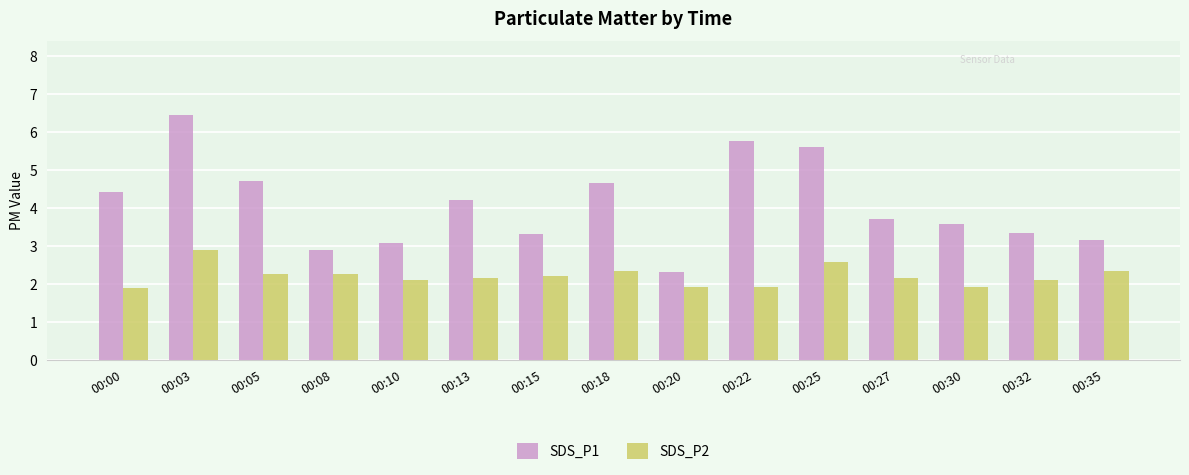

At how many categories does at least one series exceed 2?

15